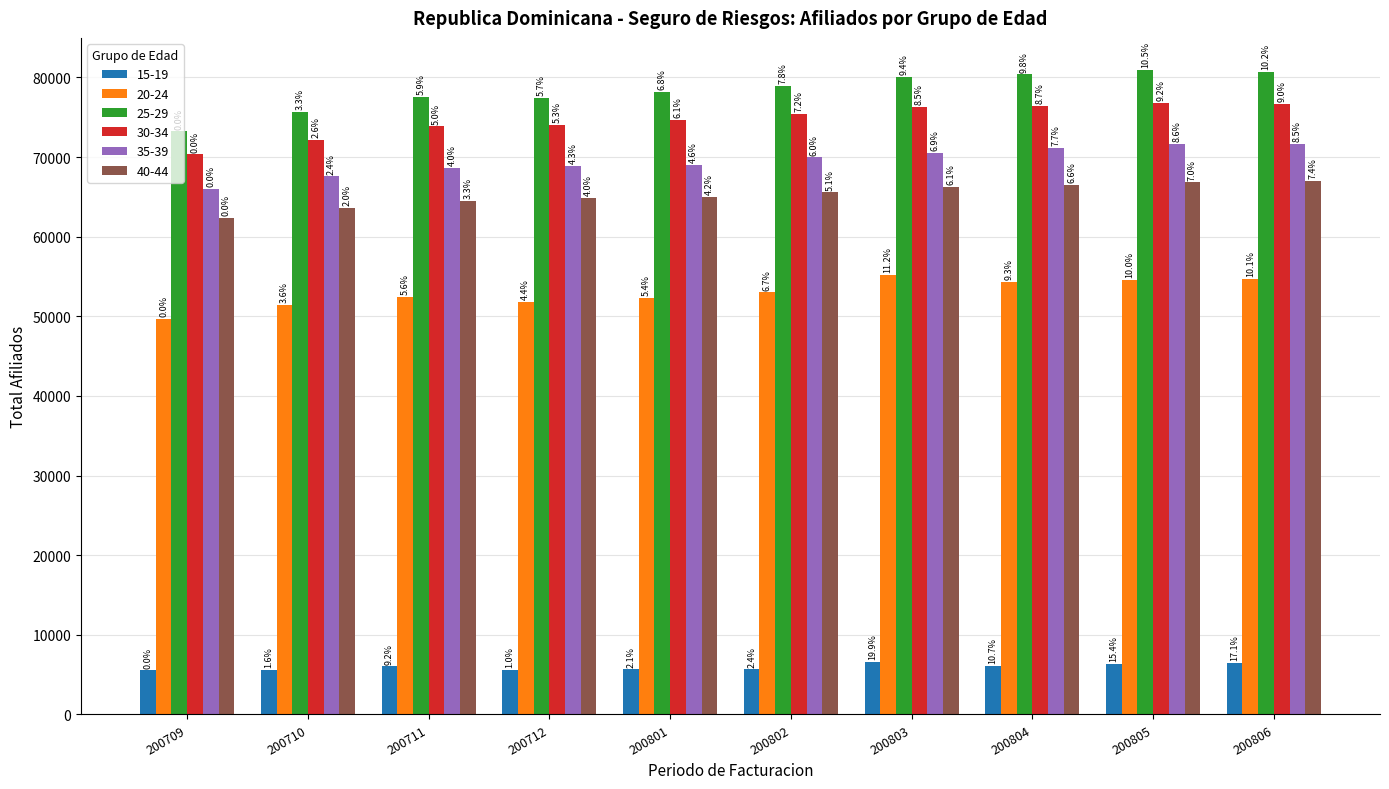

Does the chart contain stacked bars?

No